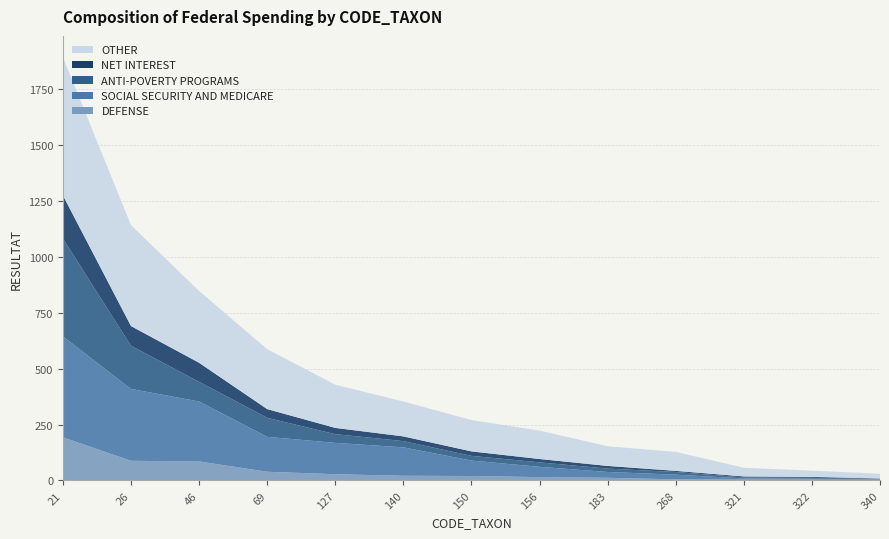

Reading left to right, transcribe all the data shown in this chart.

DEFENSE: 193	88	85	39	28	21	20	15	12	5	4	4	3
SOCIAL SECURITY AND MEDICARE: 451	321	268	156	140	127	69	46	26	21	5	4	2
ANTI-POVERTY PROGRAMS: 437	193	88	85	39	28	21	20	15	12	5	4	3
NET INTEREST: 193	88	85	39	28	21	20	15	12	5	4	4	1
OTHER: 618	451	321	268	193	156	140	127	88	85	39	28	21